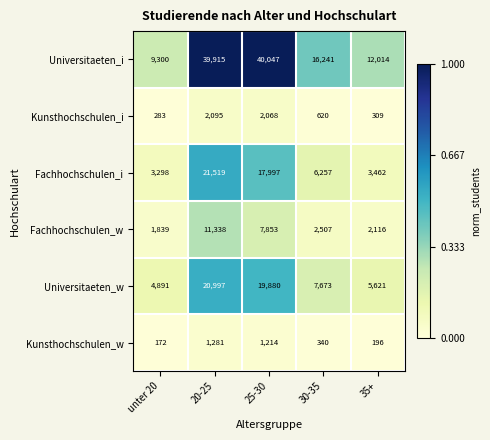

True or false: Kunsthochschulen_i has a value of 414 at 25-30.

False